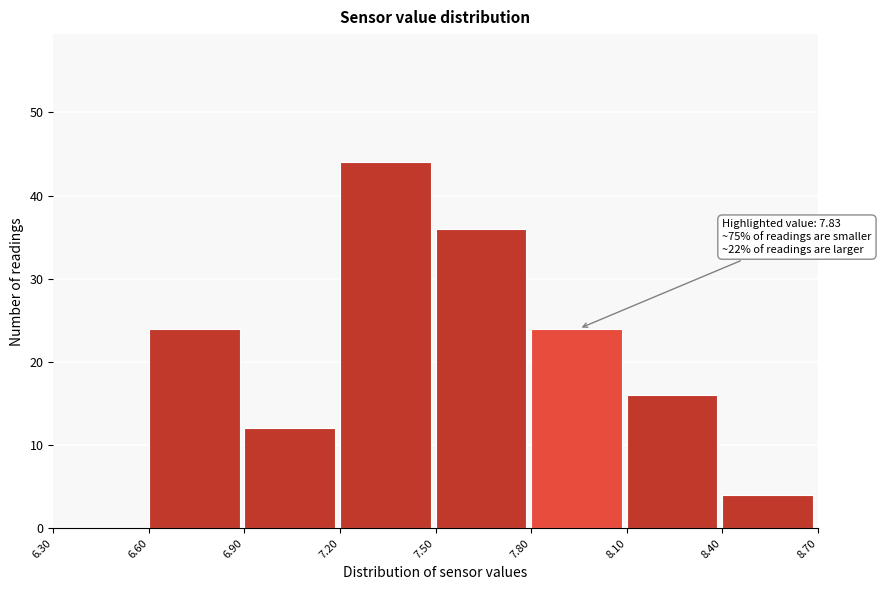

Over which range of the x-axis is the bar tallest?

7.20 to 7.50